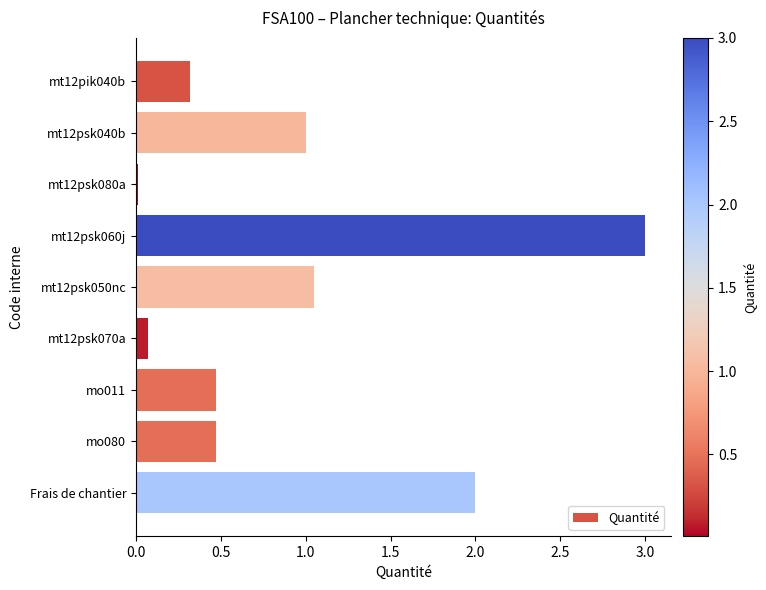

At which label is the value closest to 1?

mt12psk040b